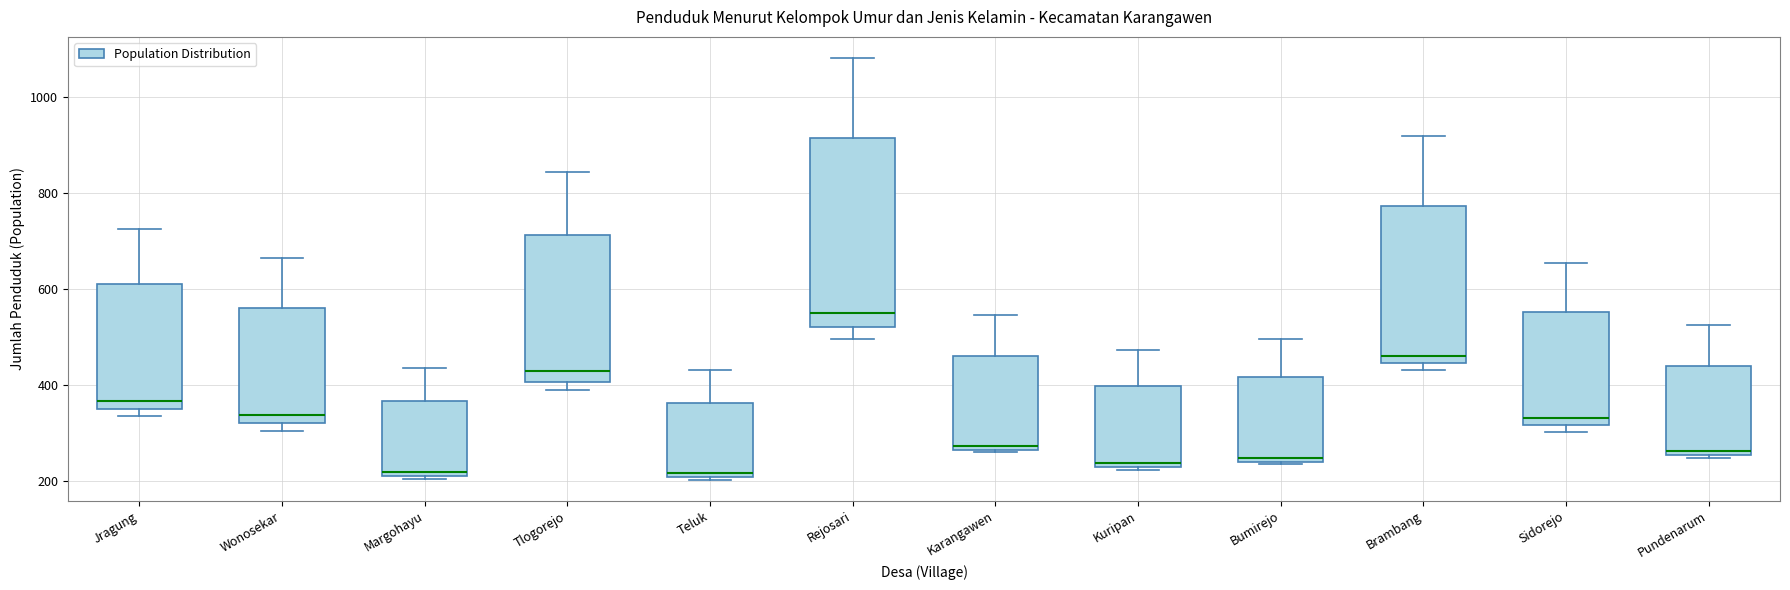

Where is the lower edge of the box for Rejosari on the y-axis? The values are not printed on the chart, so give them approximately, as read against the axis.

520